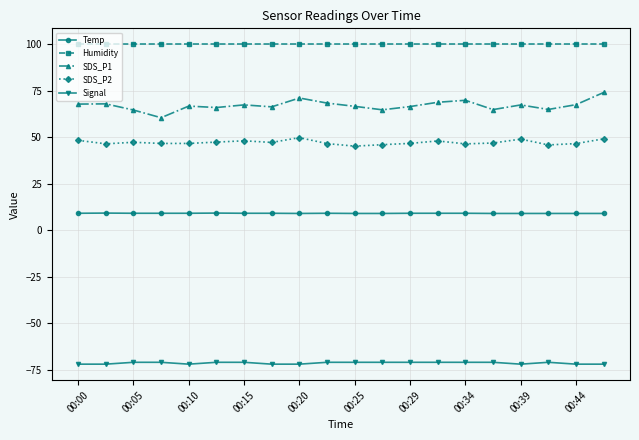

At how many categories does at least one series exceed 22?

20